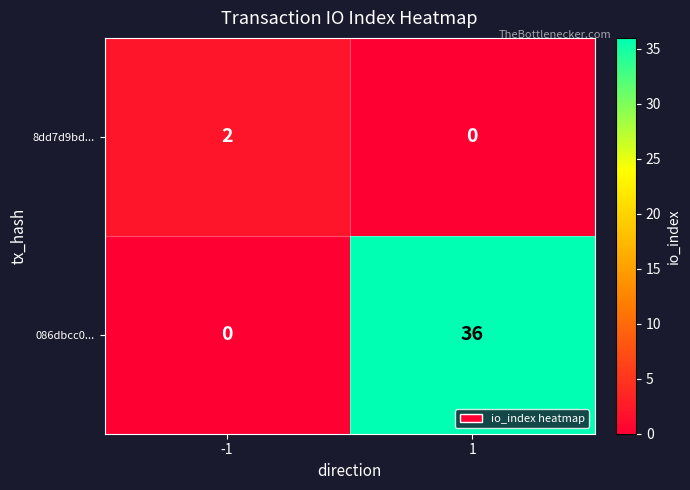

What is the greatest value displayed?

36